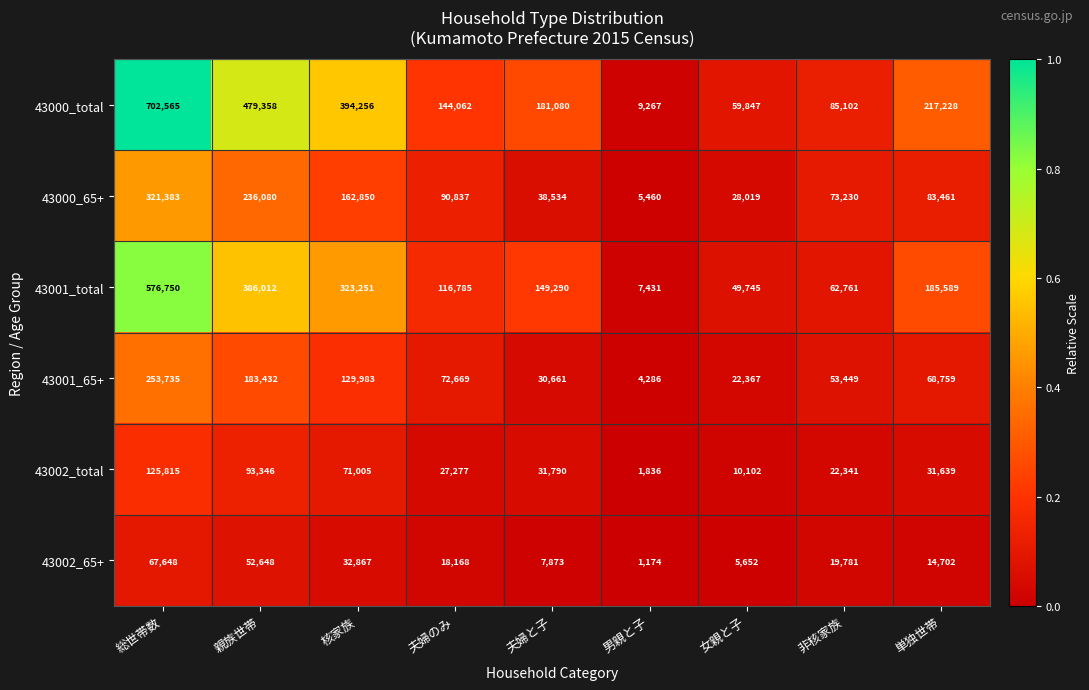

Between 親族世帯 and 男親と子, which series saw the biggest shift?

43000_total